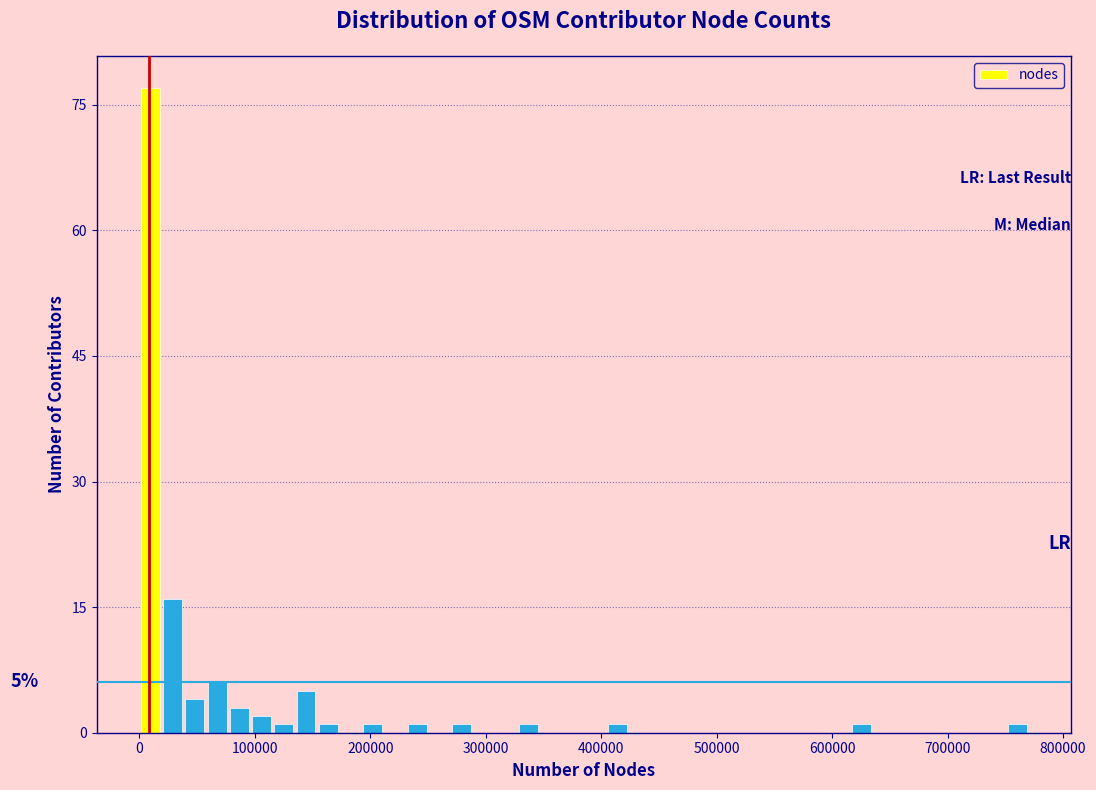

Around what value on the x-axis is the tallest bar? Give the approximate position of its centre, as read against the axis.

10000